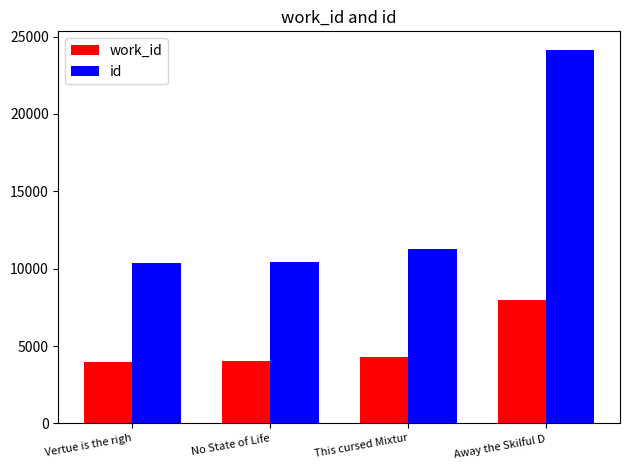

The value of work_id at Away the Skilful D is 7957. True or false?

True